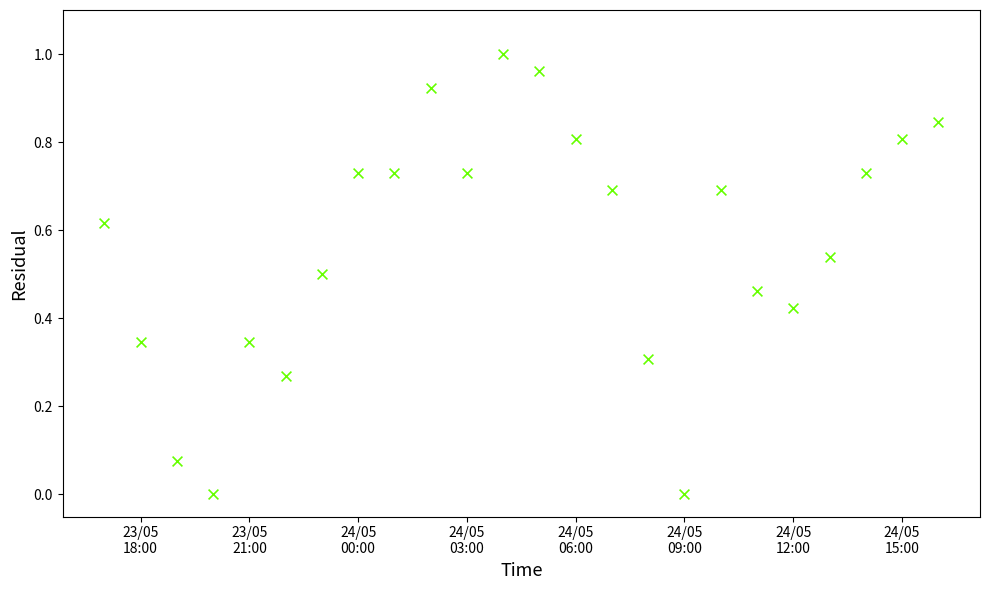

How many data points are displayed?

24